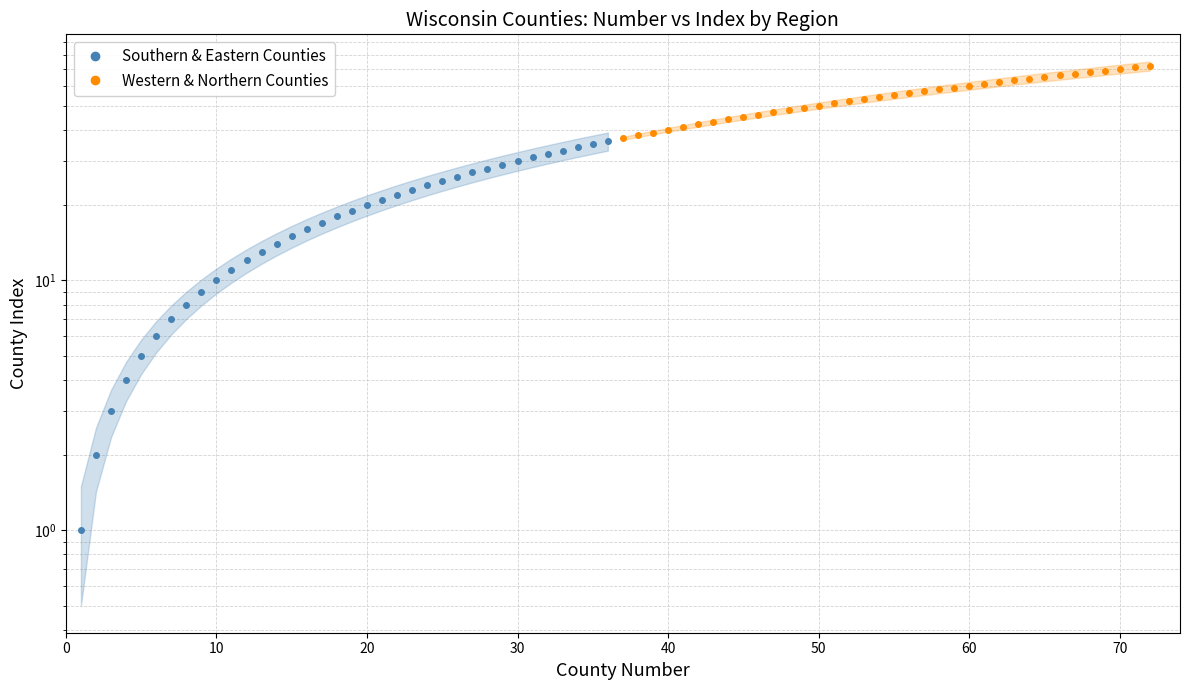

True or false: Western & Northern Counties and Southern & Eastern Counties cross at least once.

False